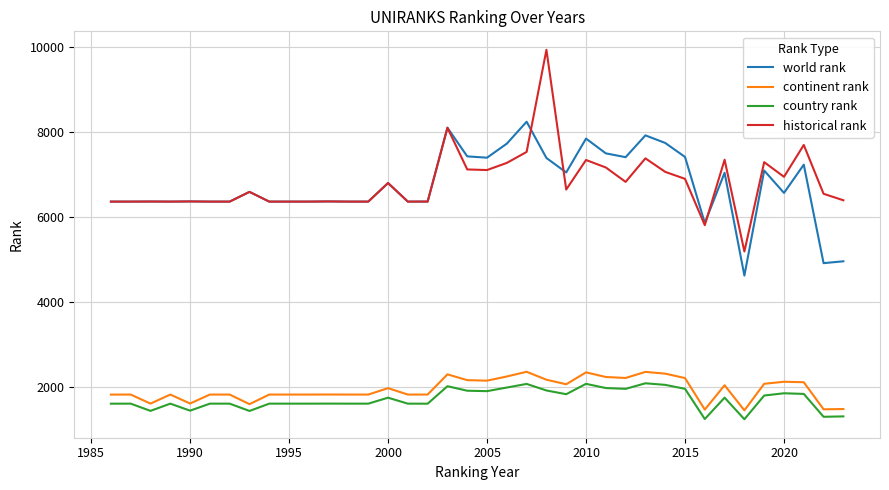

True or false: historical rank and continent rank intersect in this chart.

False